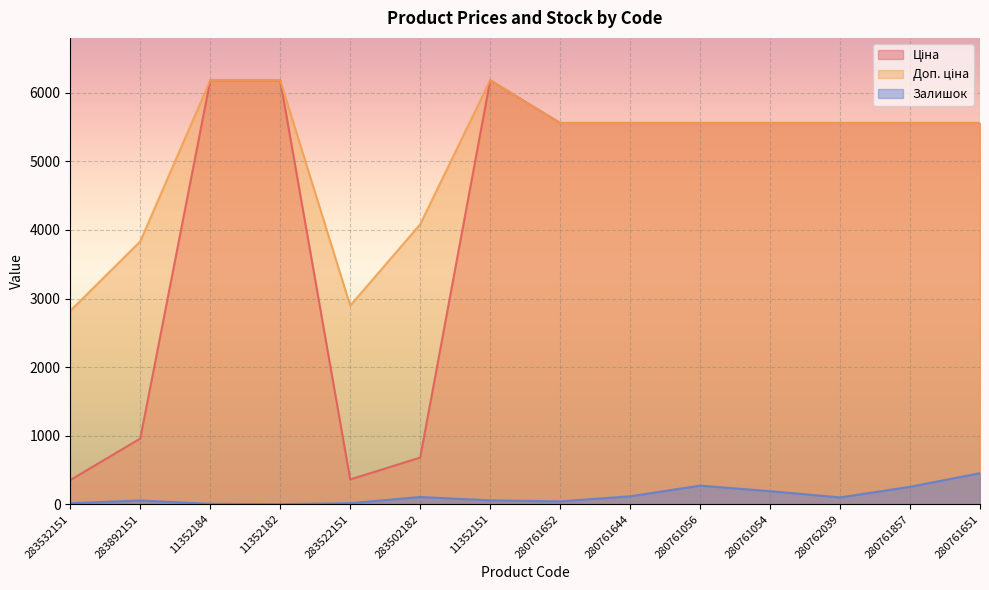

List the labels in order of Доп. ціна value, smallest first.

283532151, 283522151, 283892151, 283502182, 280761652, 280761644, 280761056, 280761054, 280762039, 280761857, 280761651, 11352184, 11352182, 11352151